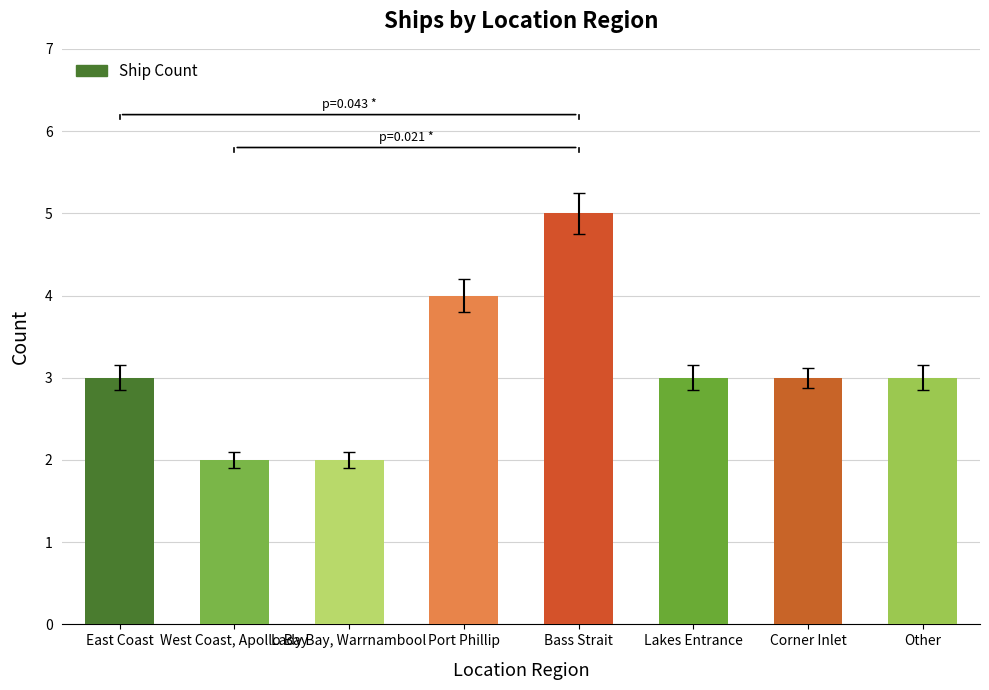

Is it true that the value at Bass Strait is 5?

True